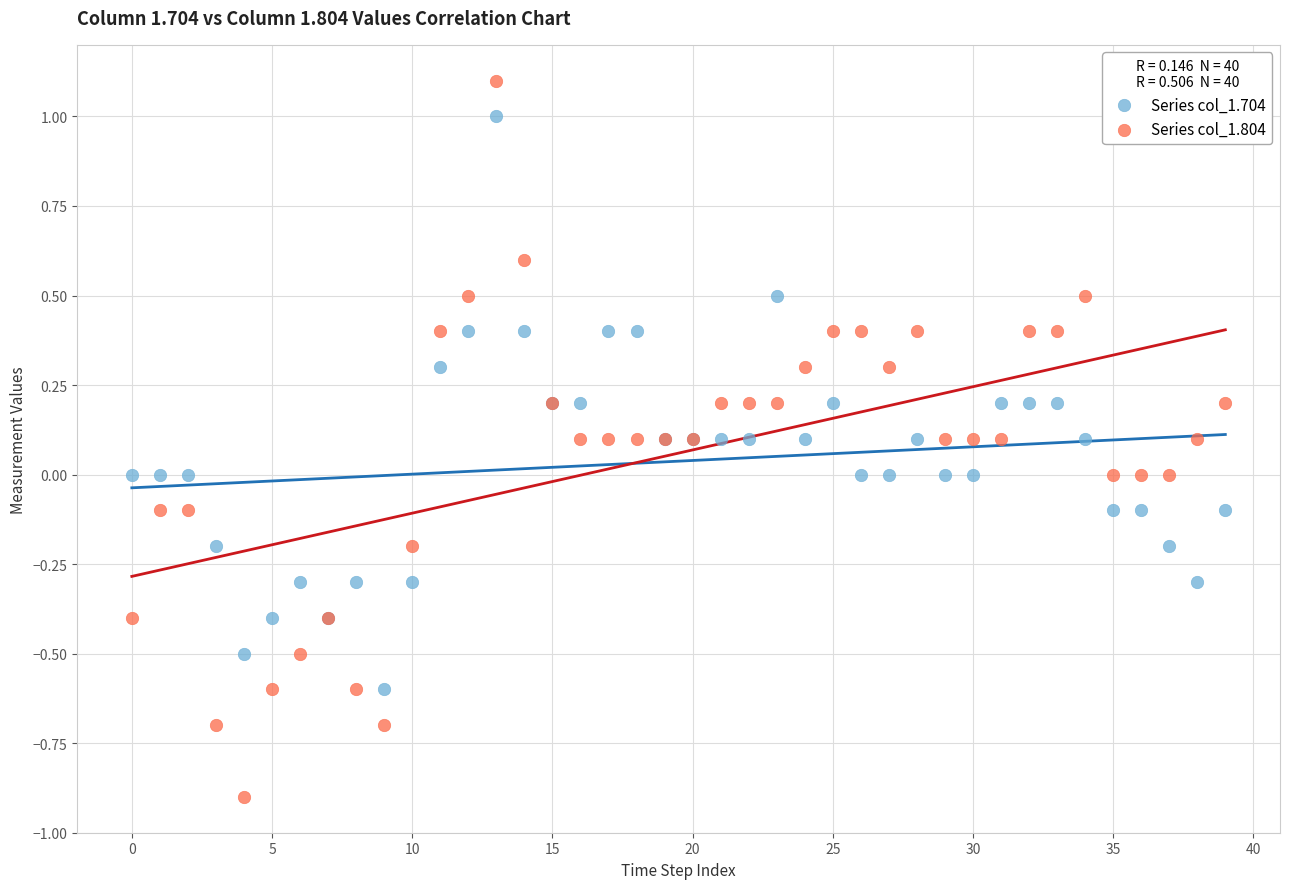

Which series reaches the minimum Y coordinate?

Series col_1.804